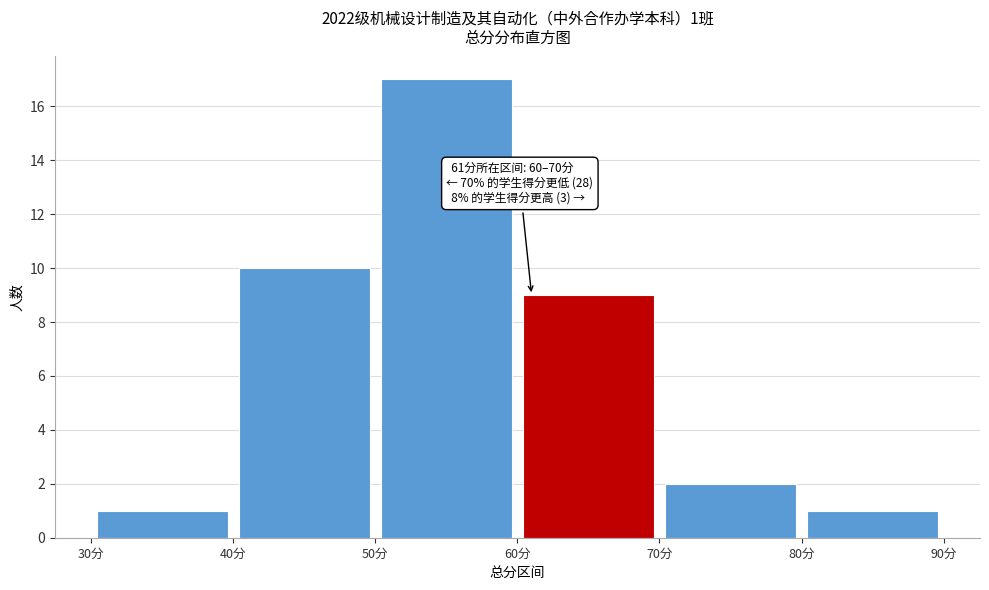

Over which range of the x-axis is the bar tallest?

50 to 60